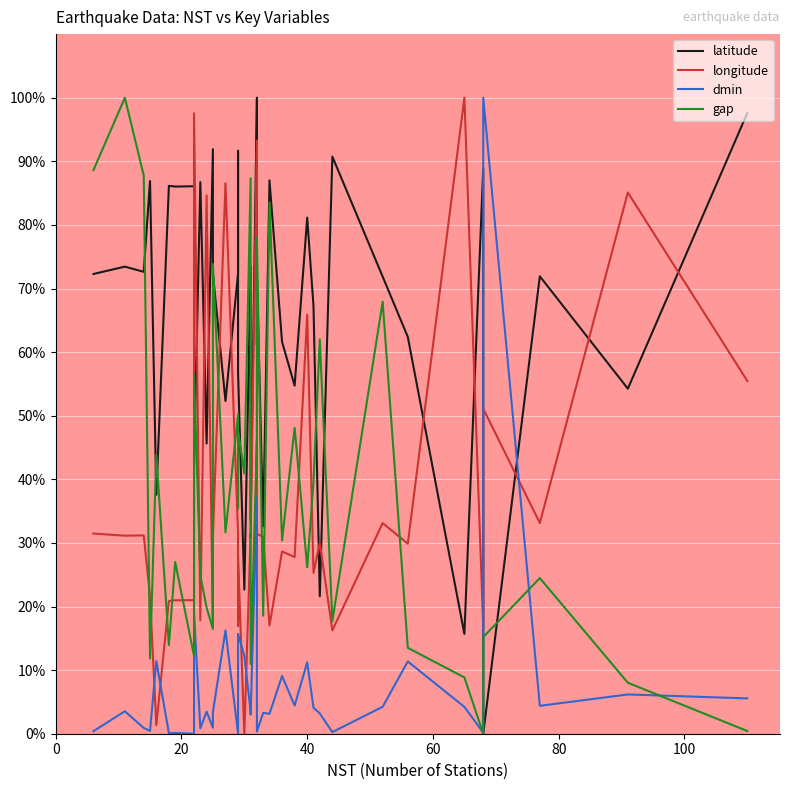

What is the average value of the latitude series?

65.6